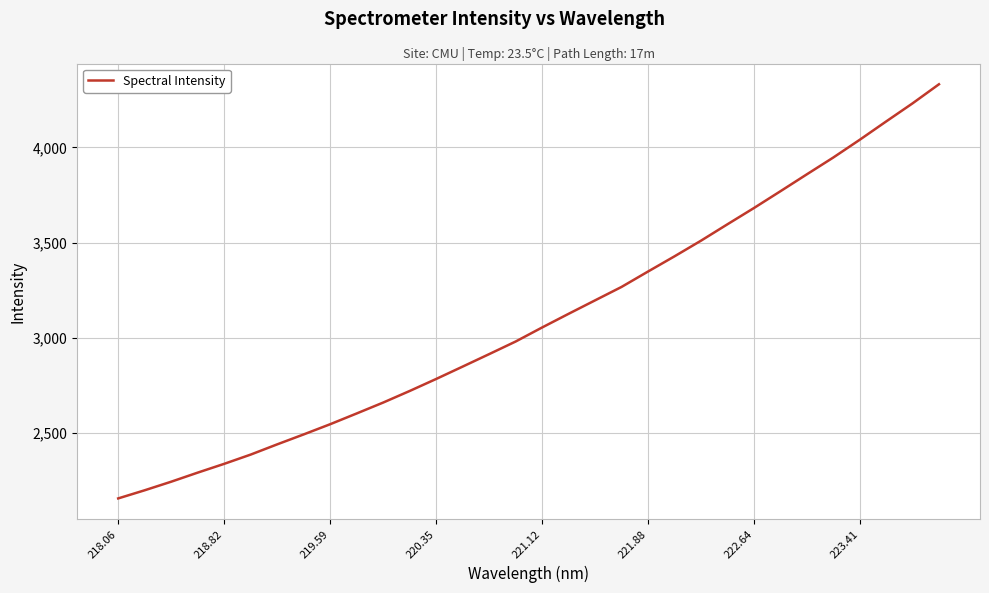

What is the difference between the maximum and minimum values?

2173.7